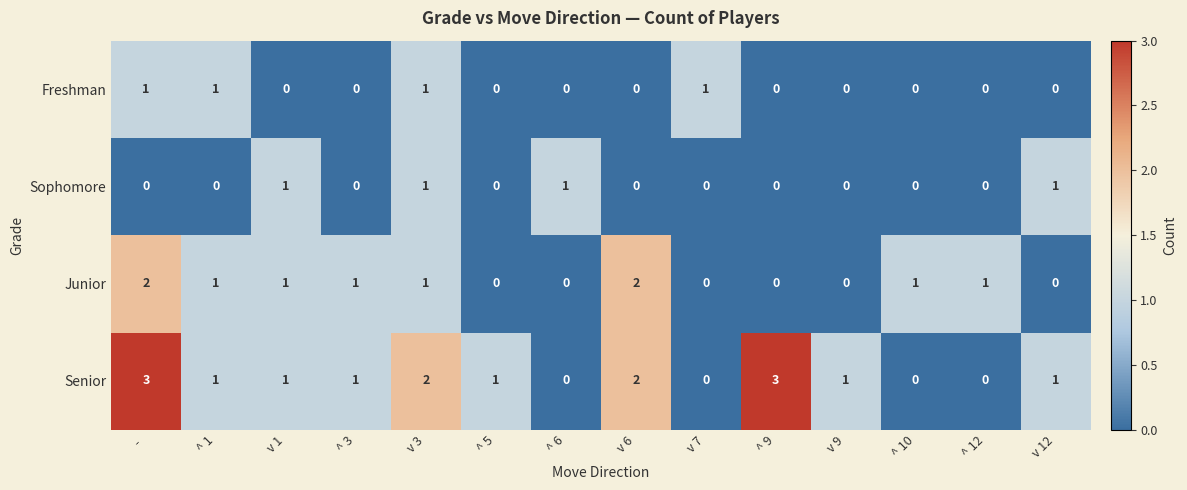

Which series has the largest total across all categories?

Senior